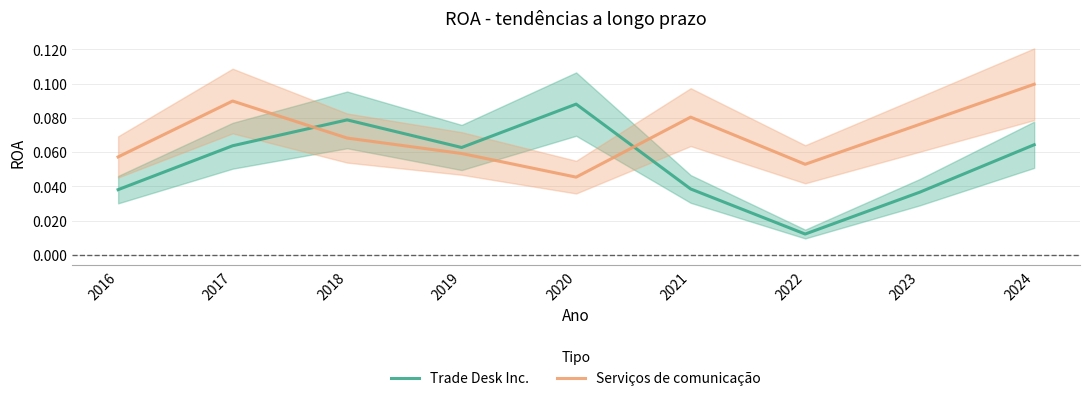

How many interior local valleys does the Trade Desk Inc. series have?

2